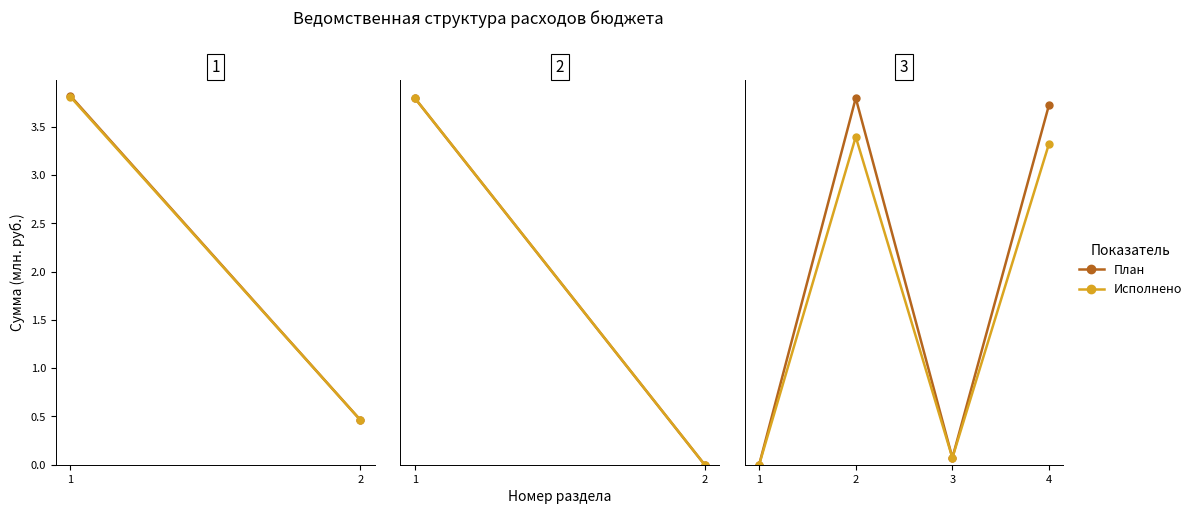

What are all the series names shown in the legend?

План, Исполнено